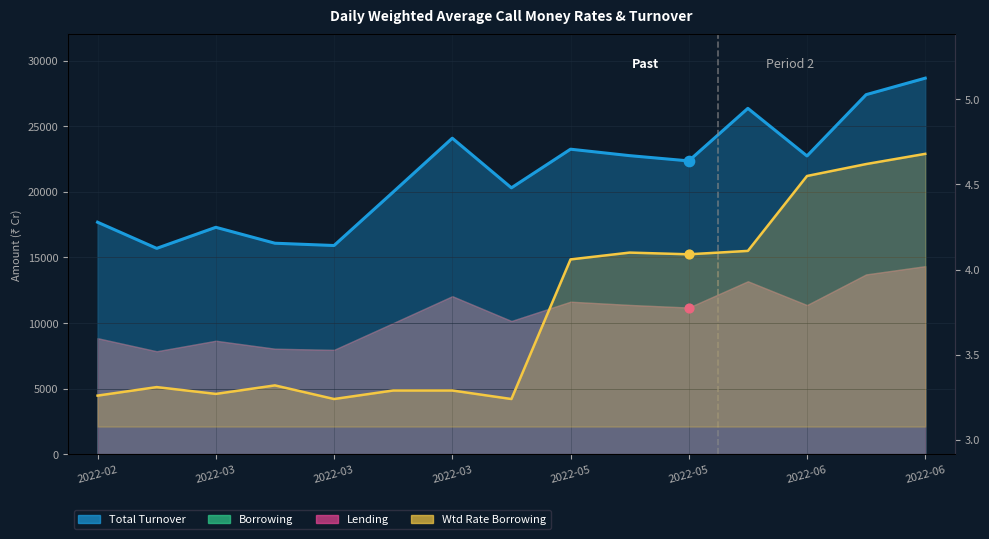

Between 2022-05 and 2022-03, which is larger?

2022-03